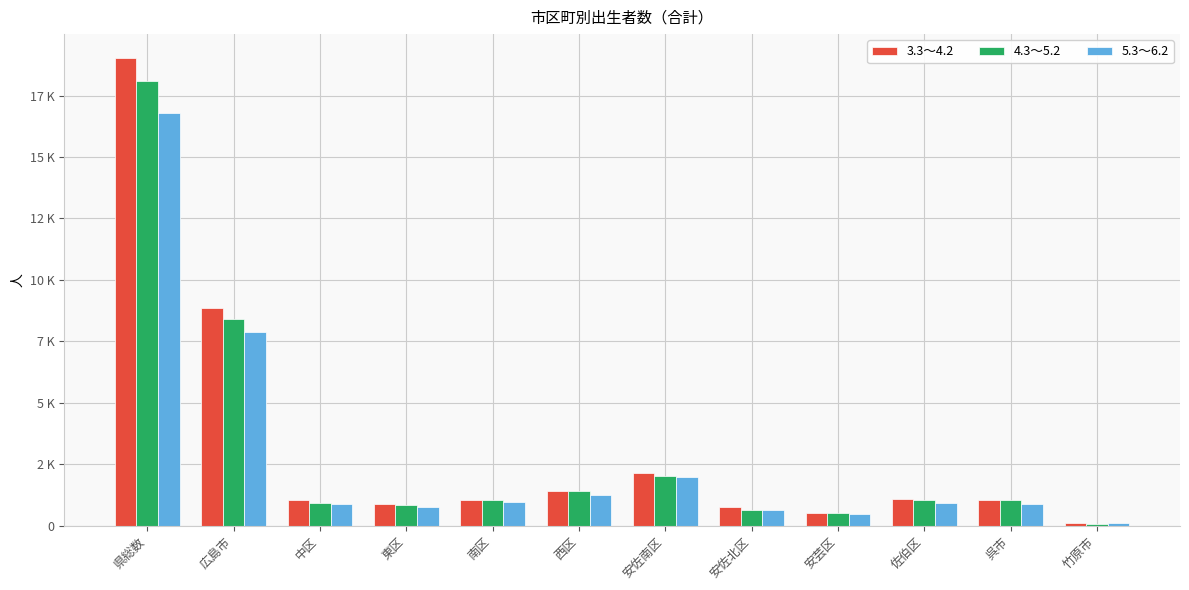

Is the value of 4.3～5.2 at 竹原市 greater than the value of 5.3～6.2 at 中区?

No